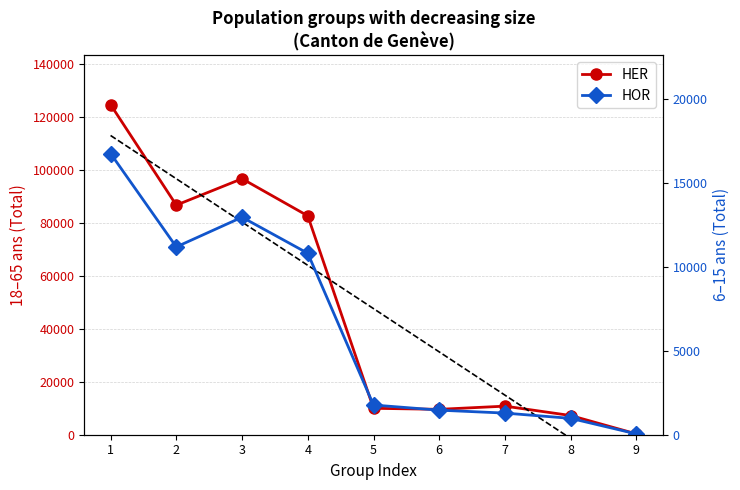

Which series has the largest range (max minus min)?

HER